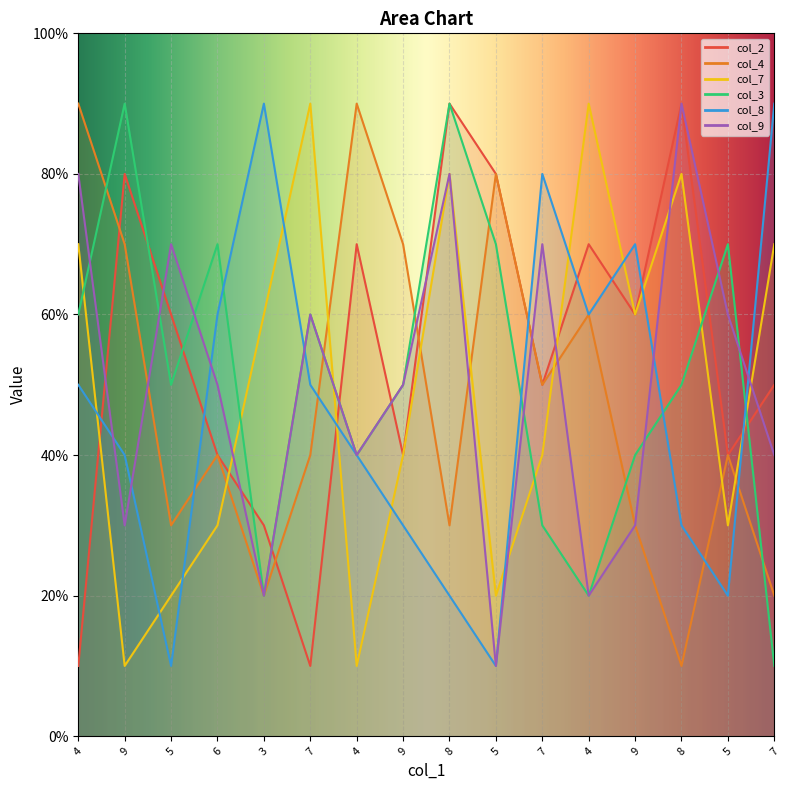

At which label does col_3 reach its minimum?

7